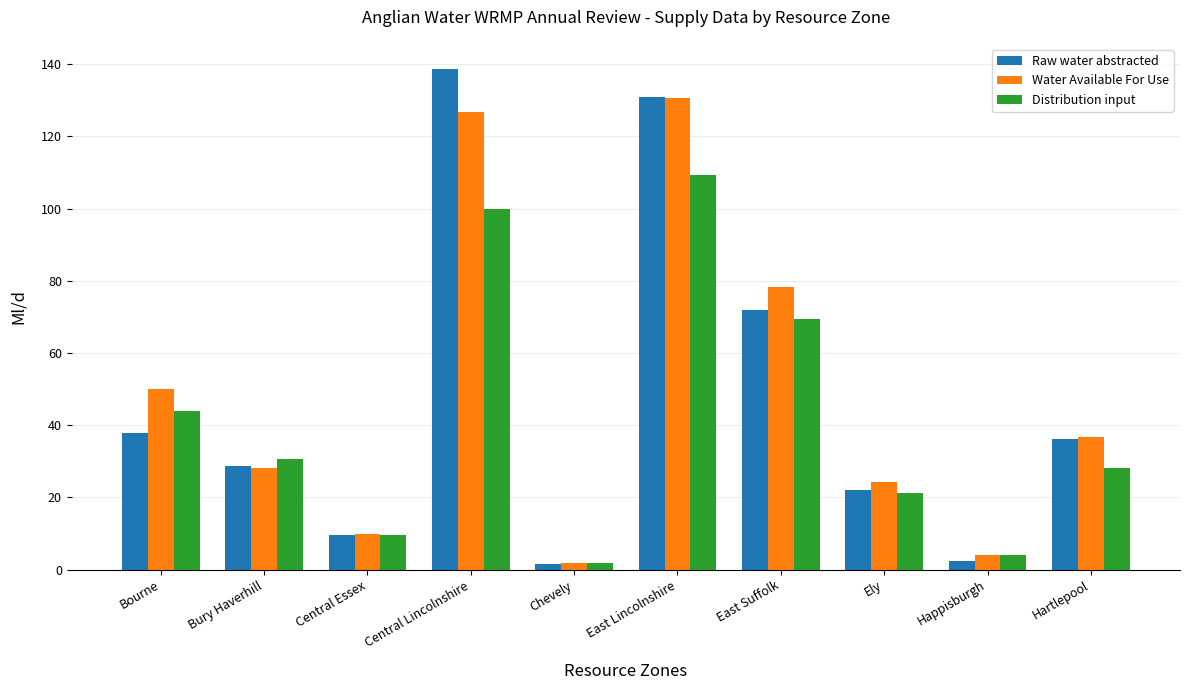

At Bourne, list the series in order from largest to smallest.

Water Available For Use, Distribution input, Raw water abstracted